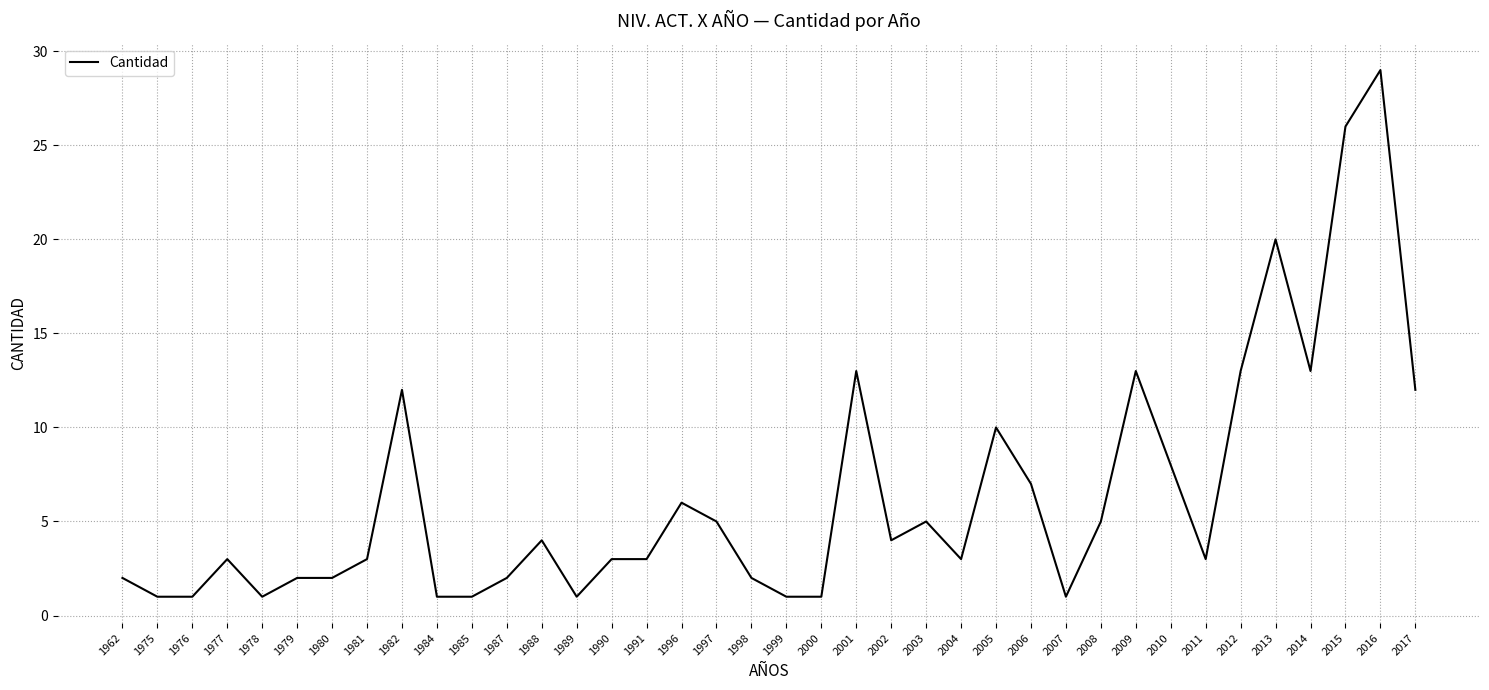

What is the sum of the values at 2002 and 2011?

7